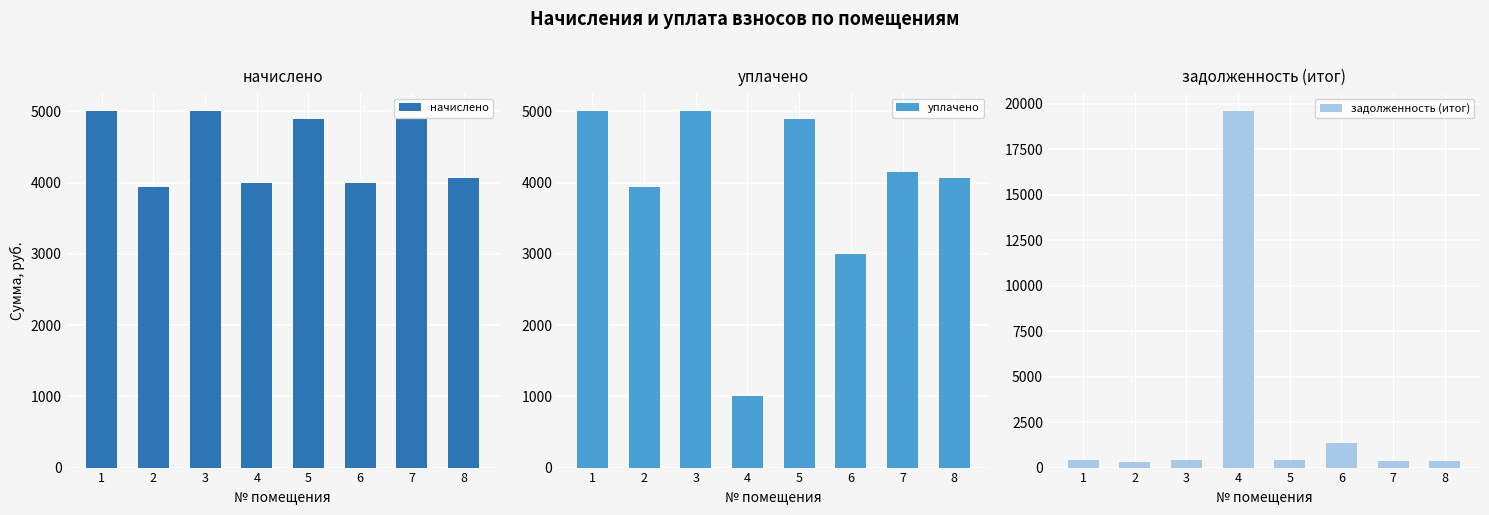

What is the maximum value for уплачено?

5004.1